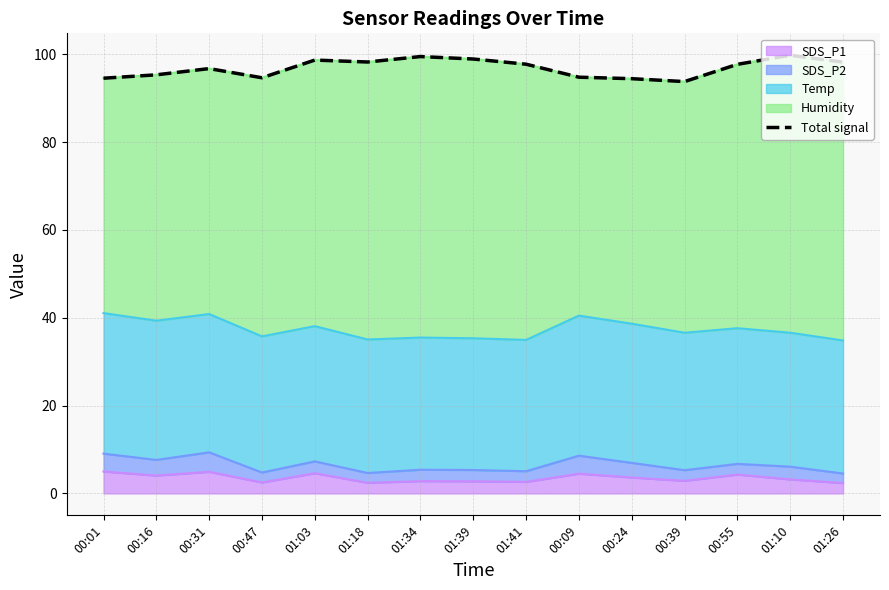

The value at 01:26 is 147.0. True or false?

False